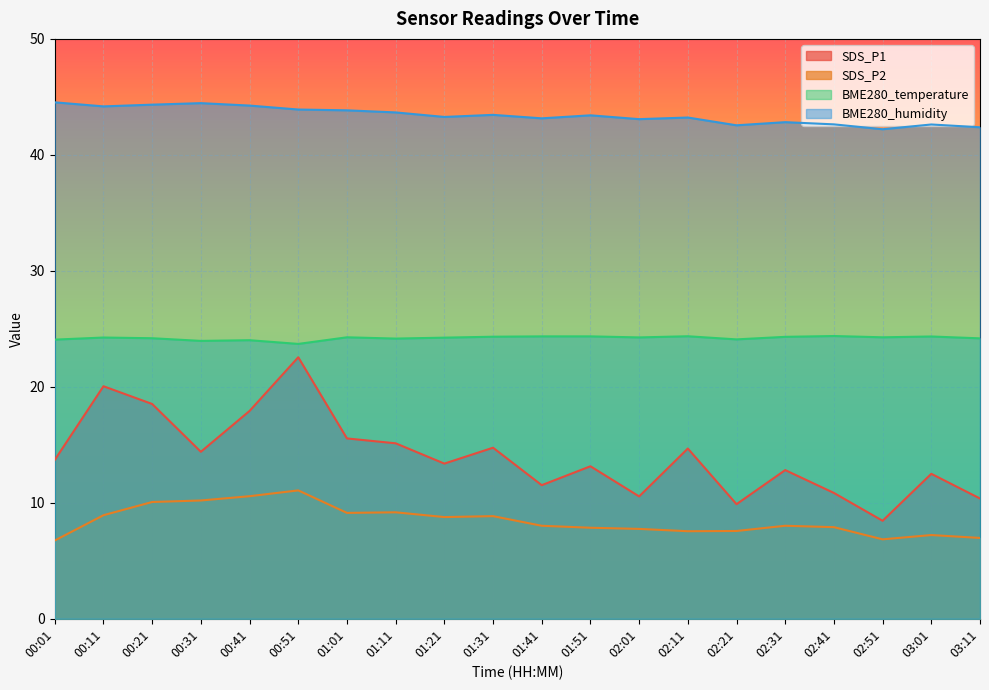

Count the number of data series in this chart.

4